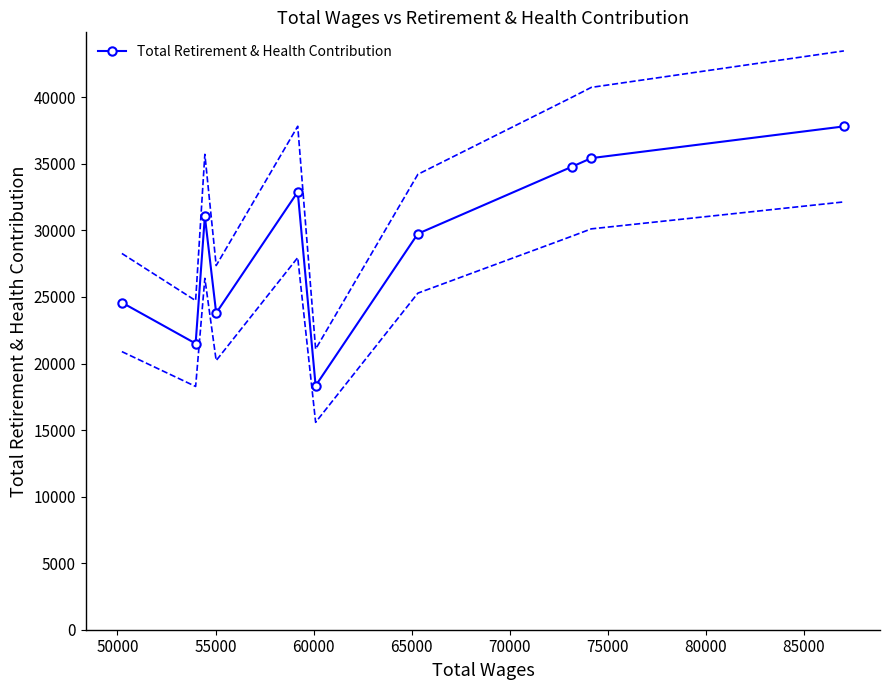

What is the smallest value displayed?

18331